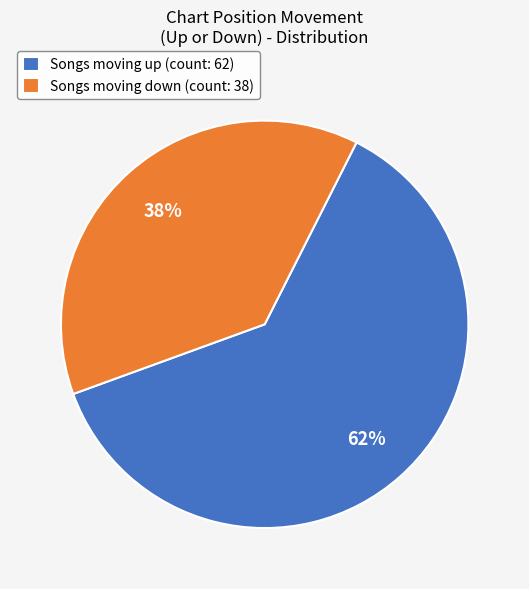

Combined, do Songs moving up (count: 62) and Songs moving down (count: 38) account for over 50%?

Yes